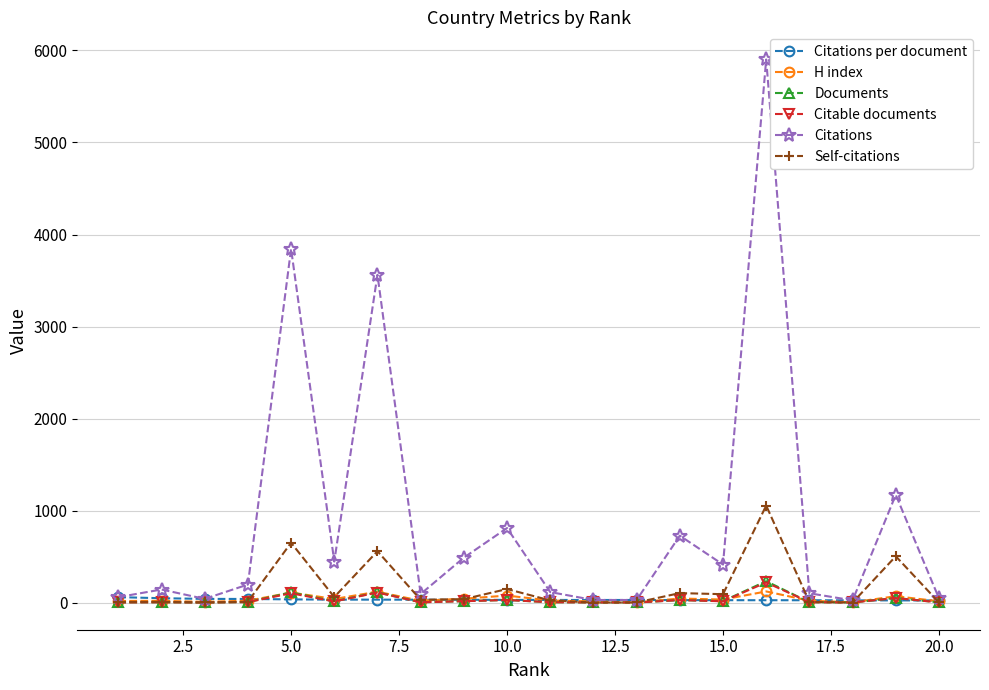

What is the maximum value shown in the chart?

5902.0